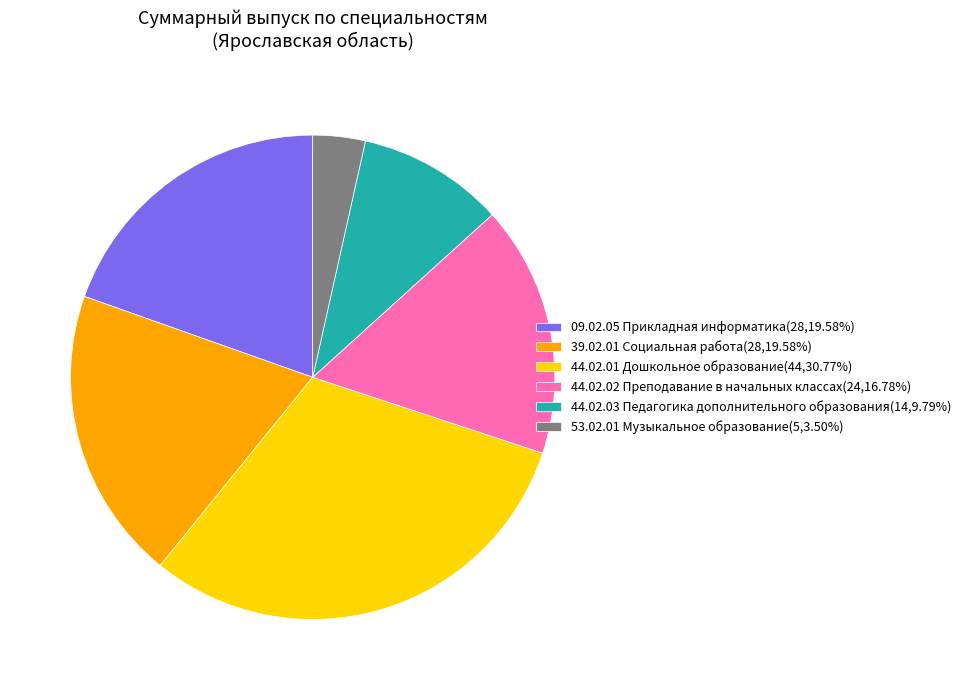

What is the ratio of the value at 53.02.01 Музыкальное образование(5,3.50%) to the value at 44.02.03 Педагогика дополнительного образования(14,9.79%)?

0.4